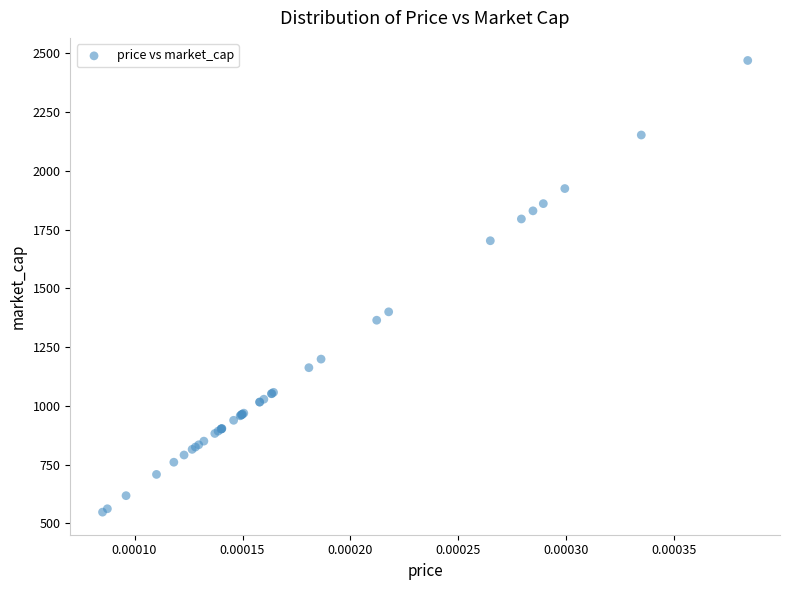

What Y value in the scatter plot is closest to 1508?

1400.2